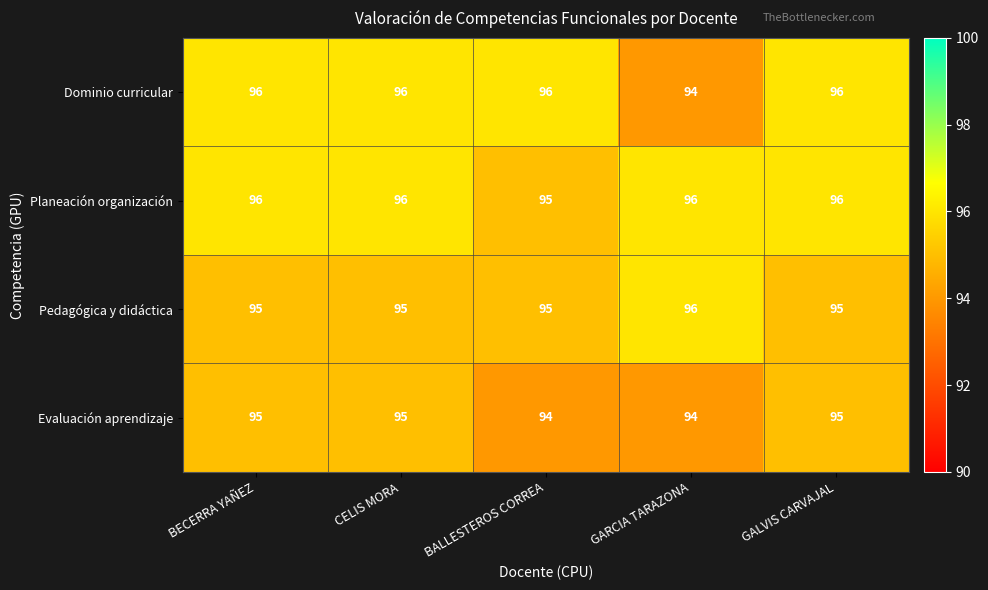

At how many categories does at least one series exceed 94?

5